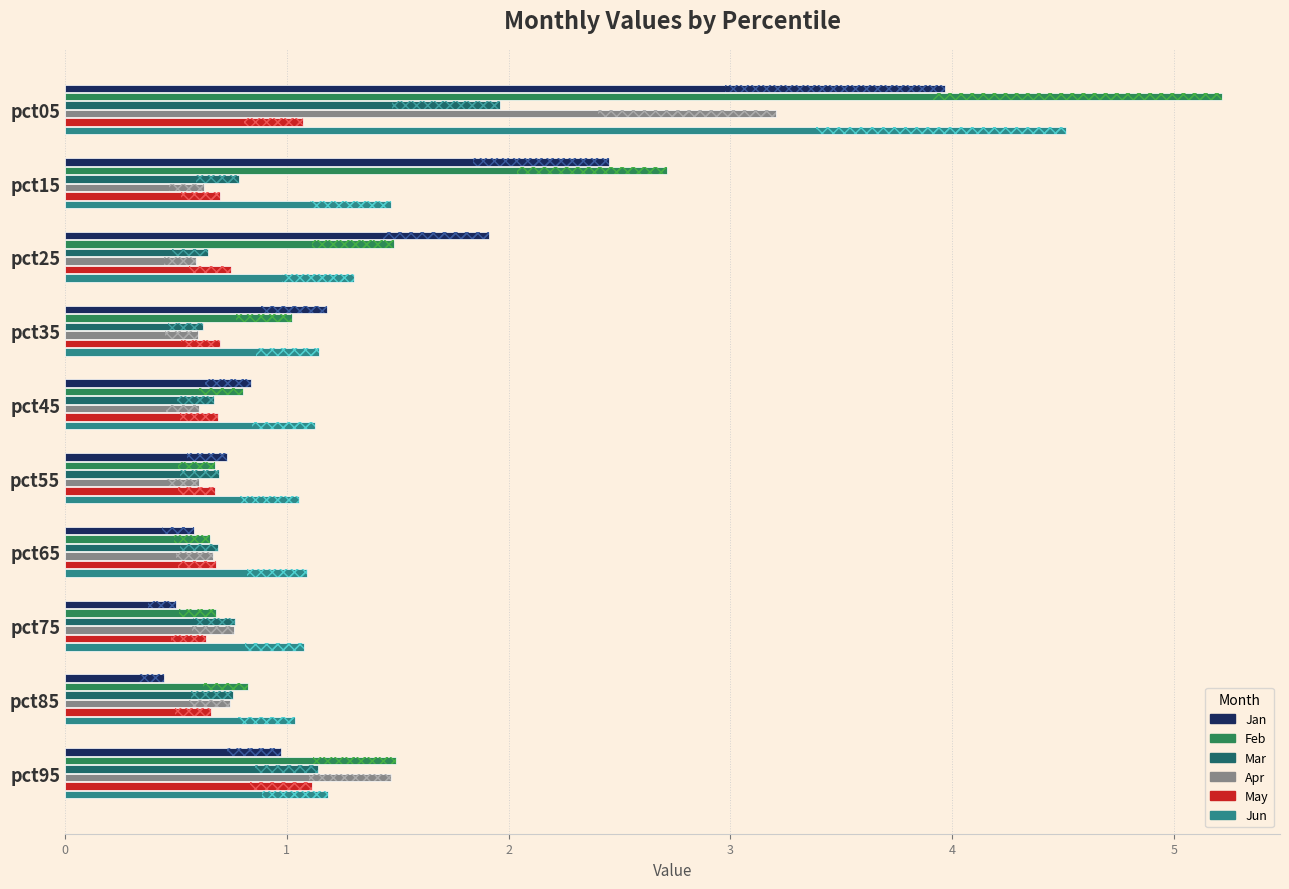

What is the difference between the maximum and second lowest values in the Apr series?

2.6